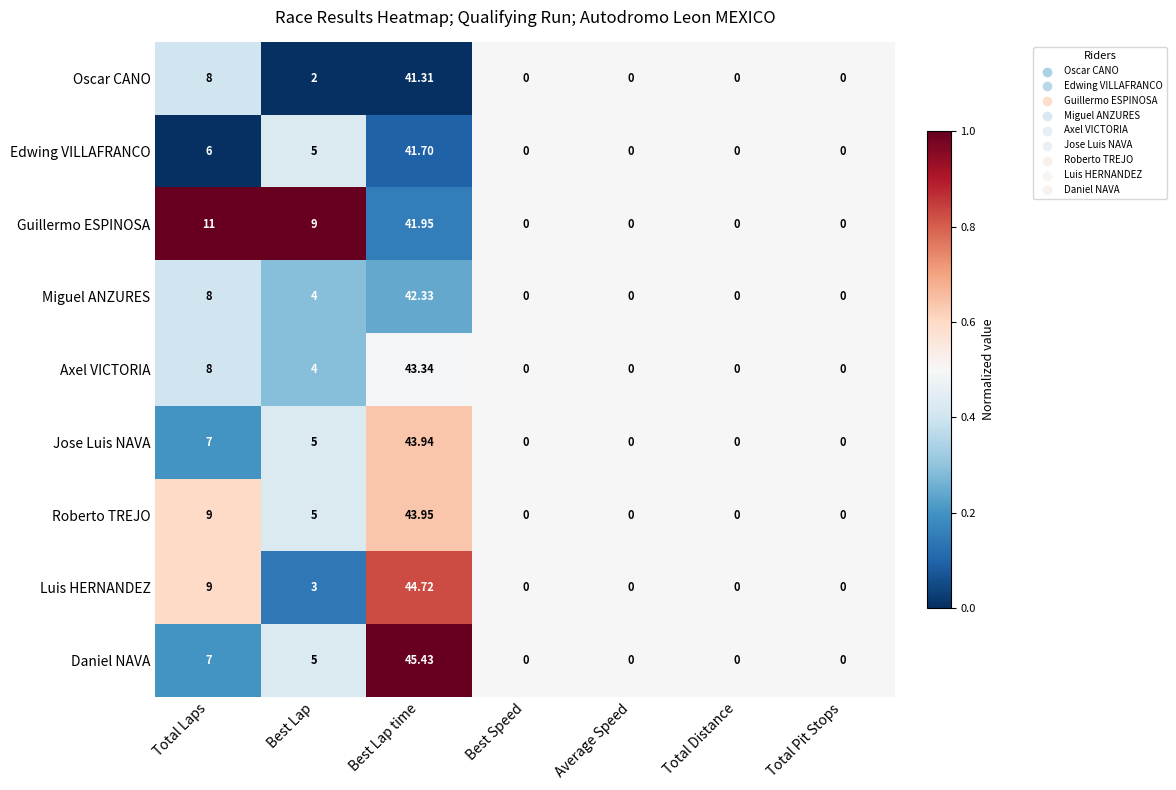

At which label does Guillermo ESPINOSA reach its peak?

Best Lap time